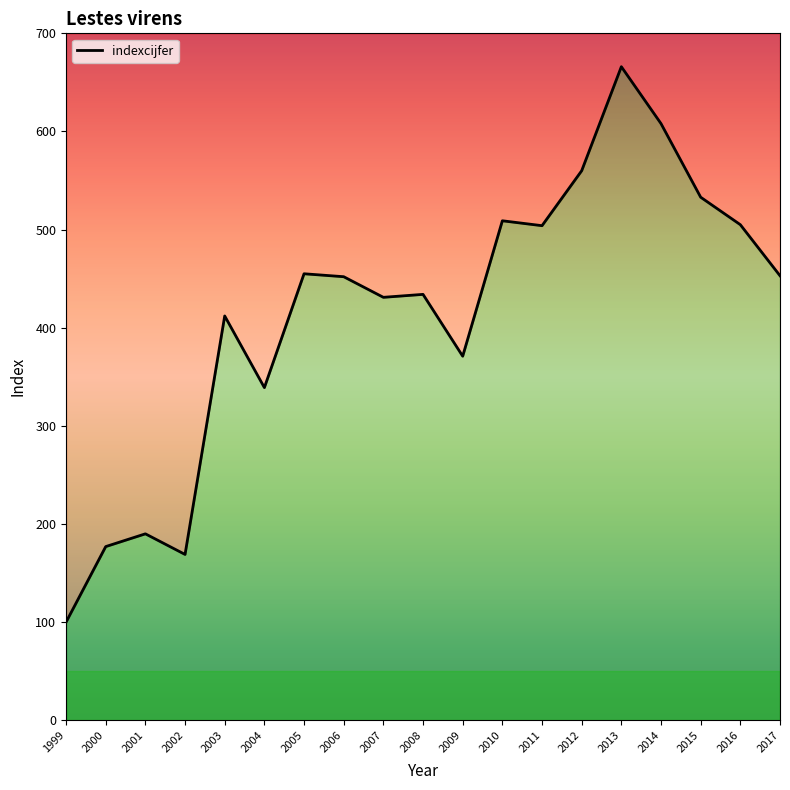

What is the difference between the second highest and second lowest values?

439